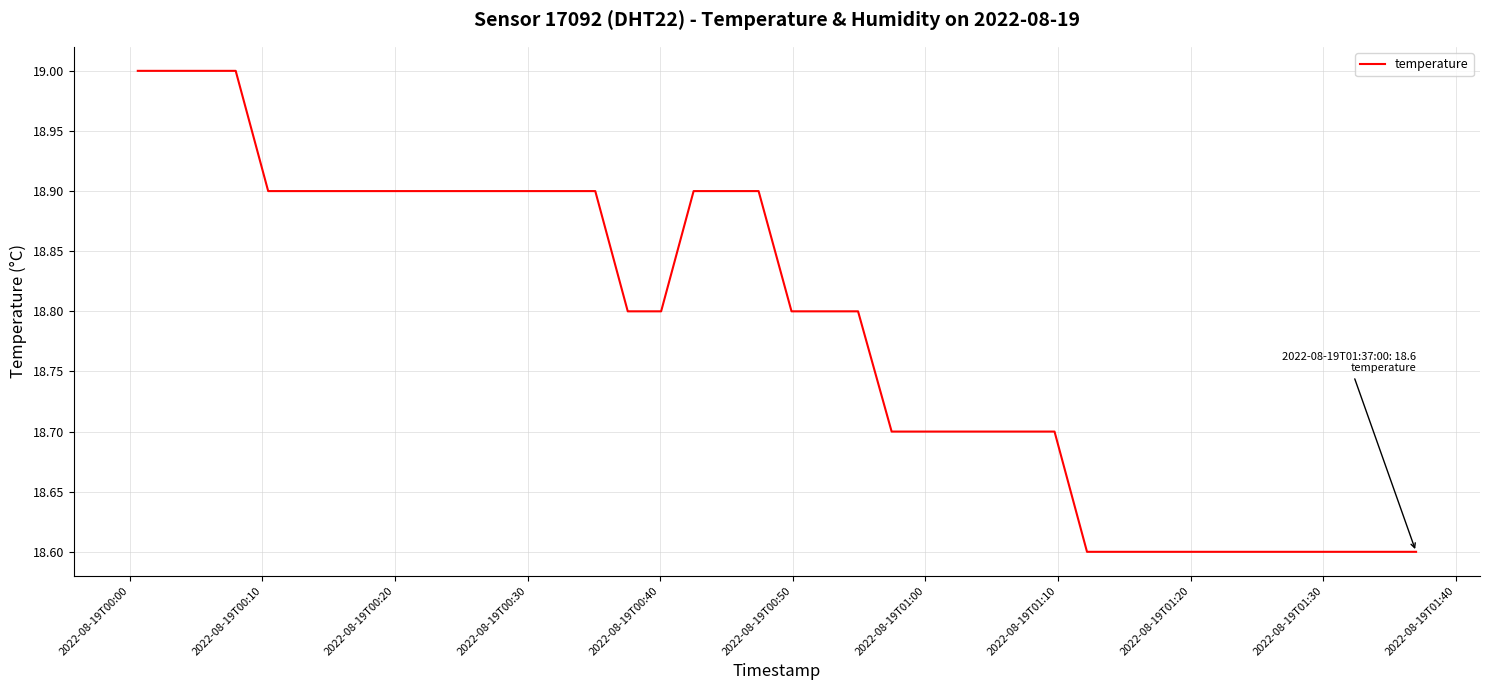

What is the difference between the maximum and minimum values?

0.4